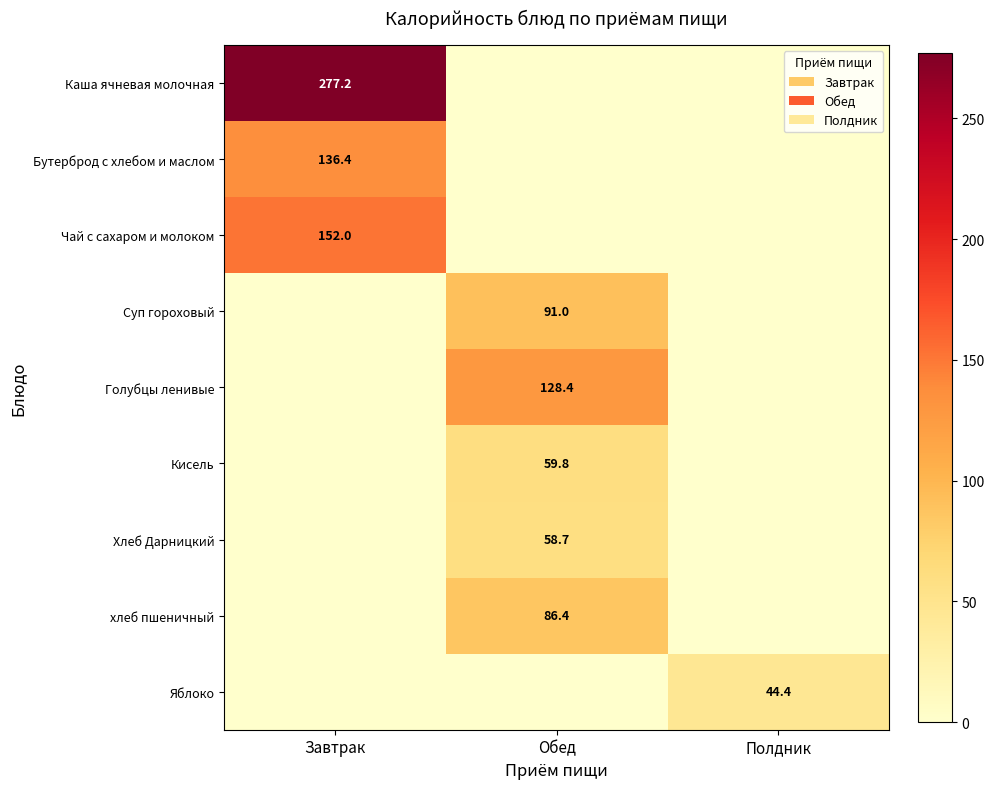

The value of Голубцы ленивые at Обед is 128.4. True or false?

True